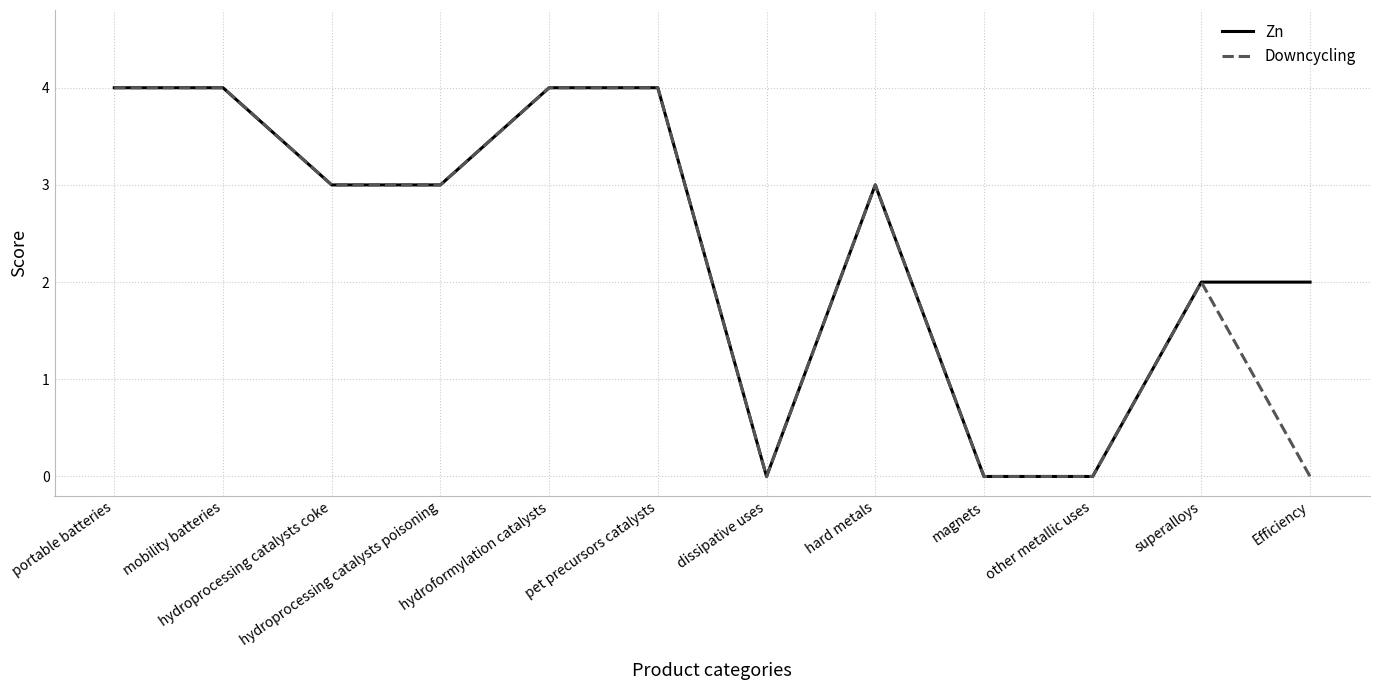

List the series in order of their overall mean, lowest first.

Downcycling, Zn